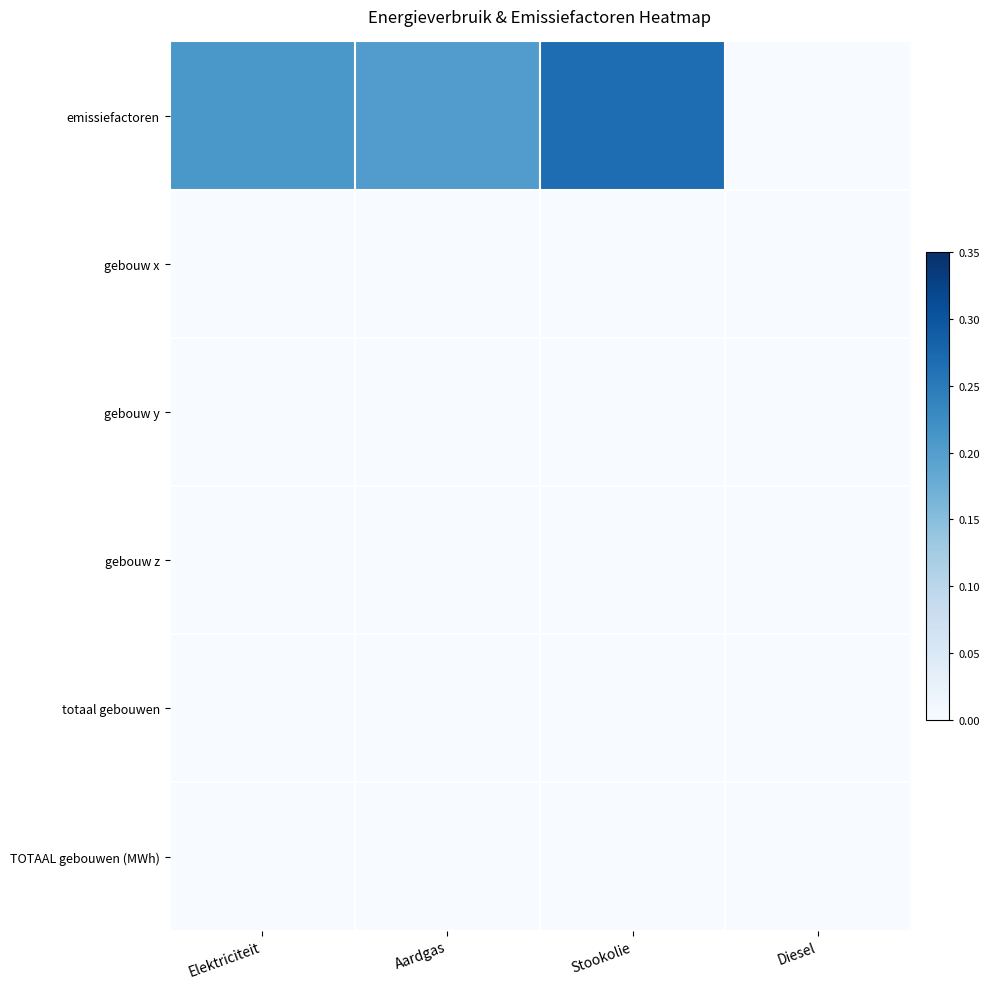

What is the total value across all series at Aardgas?

0.2